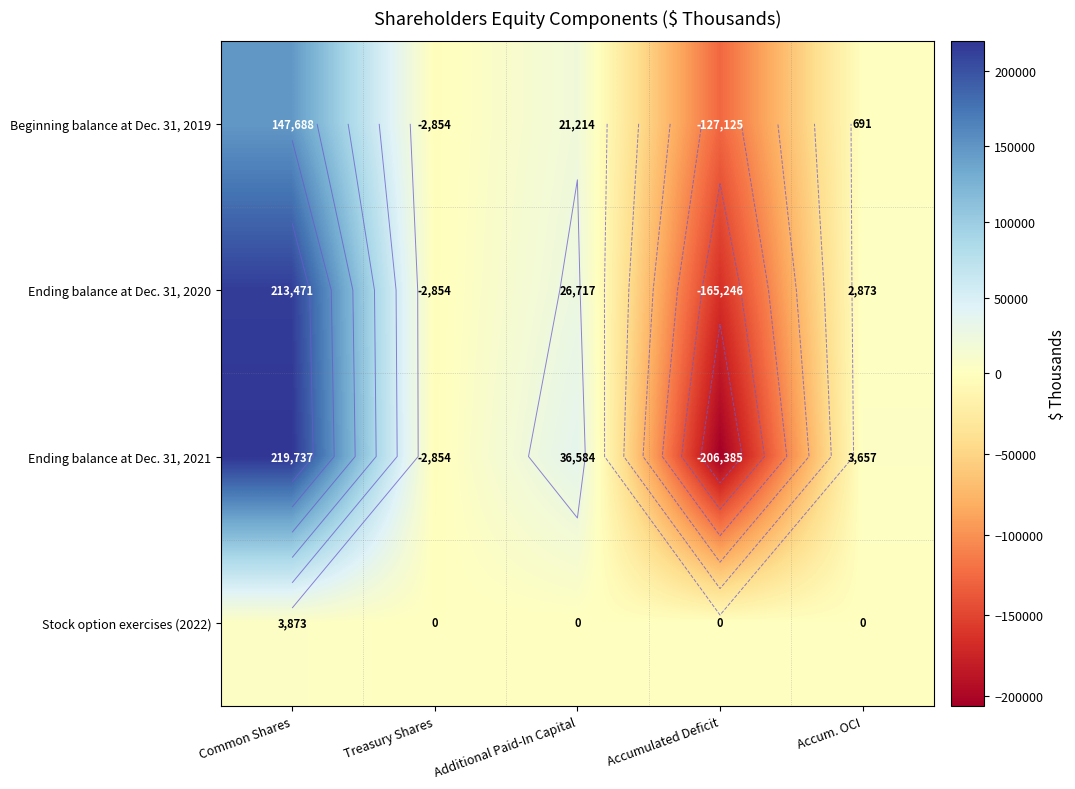

List the series in order of their overall mean, highest first.

Ending balance at Dec. 31, 2020, Ending balance at Dec. 31, 2021, Beginning balance at Dec. 31, 2019, Stock option exercises (2022)